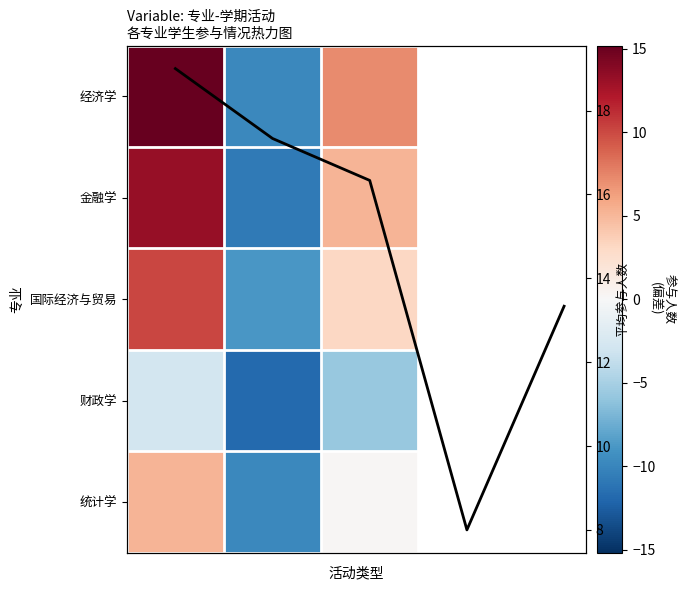

What is the average value of the 经济学 series?

4.2